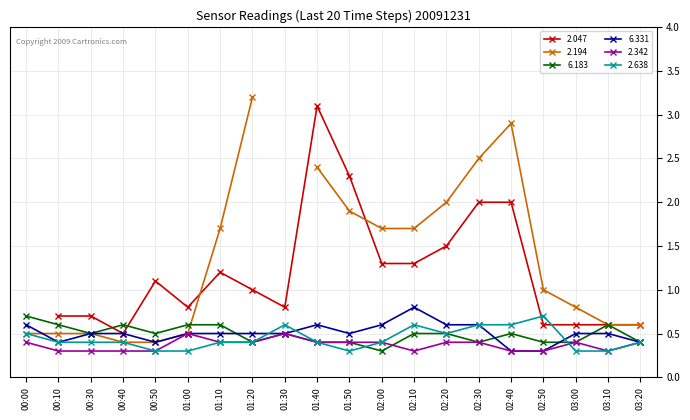

What is the value of the 2.342 point at the 3rd from the left?

0.3